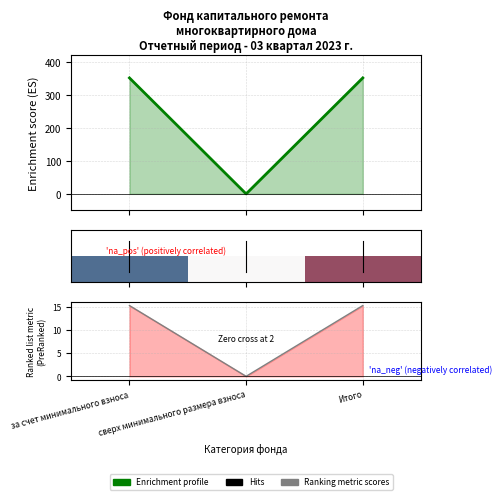

Which category has the lowest value across all series?

сверх минимального размера взноса